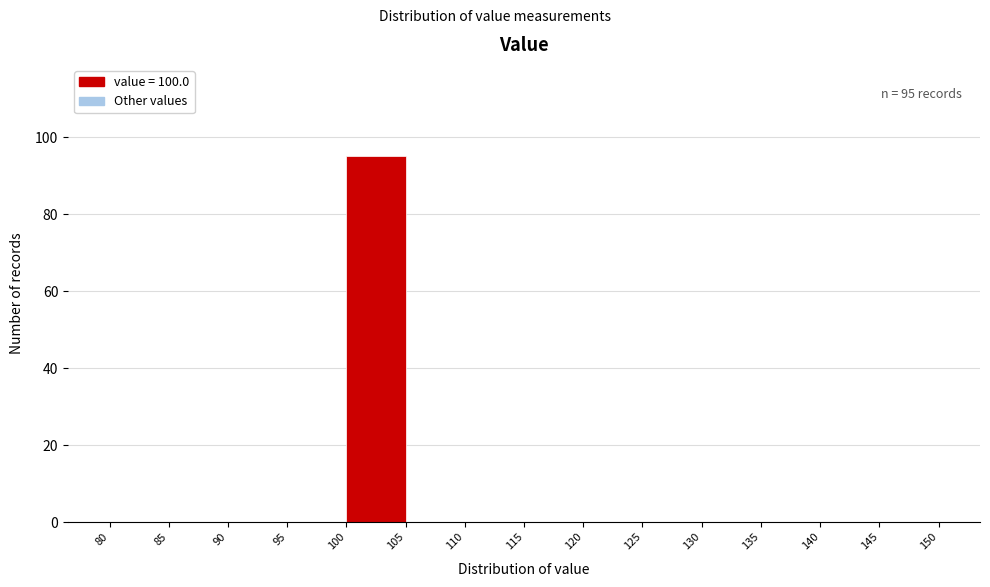

Over which range of the x-axis is the bar tallest?

100 to 105